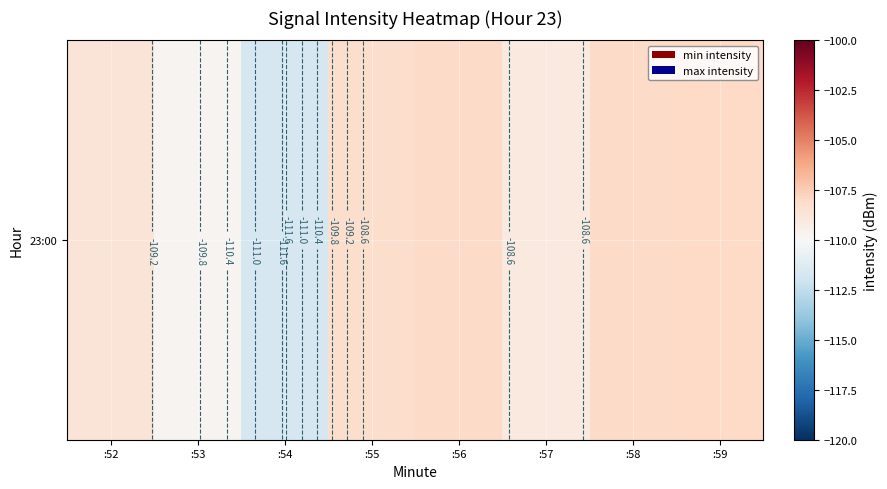

The chart shows a value of -108.0 at :59. True or false?

True